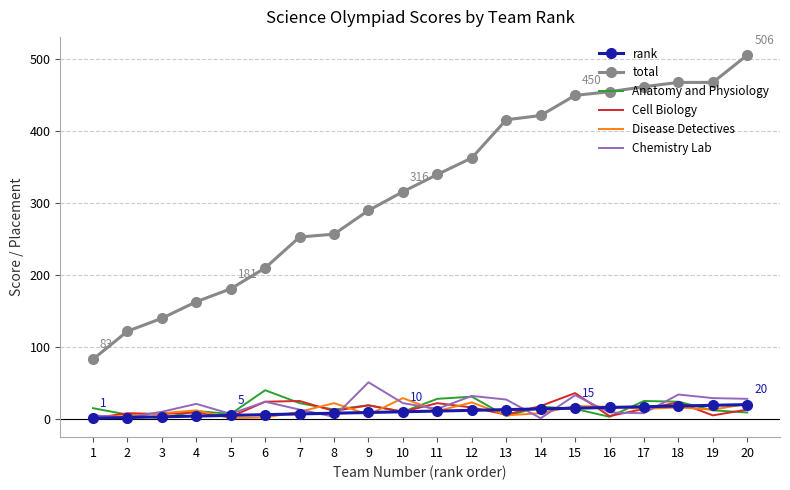

True or false: rank and total cross at least once.

False